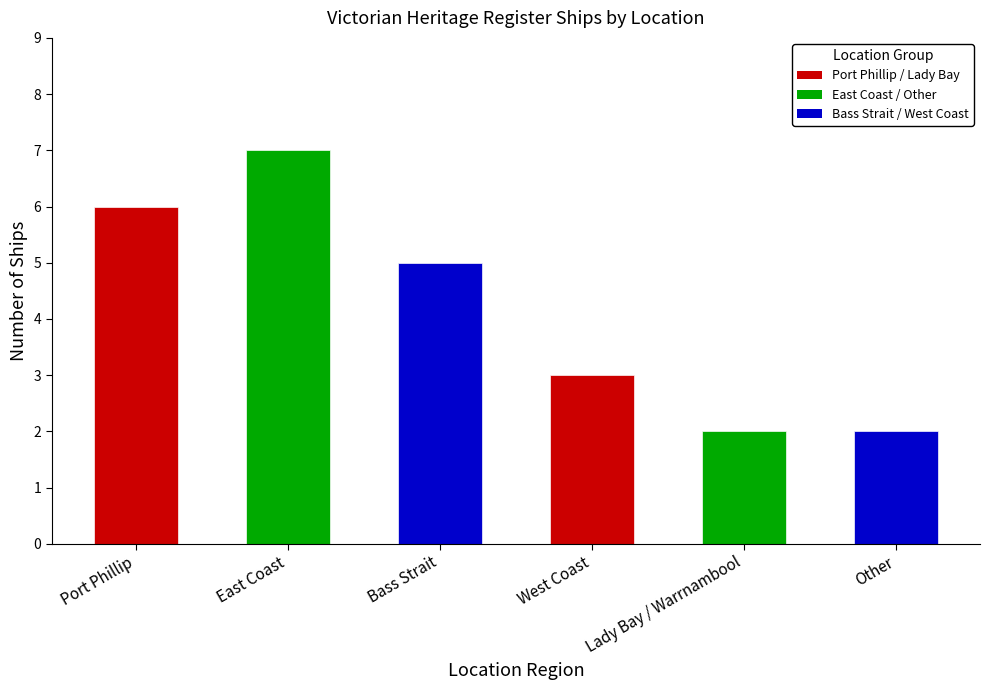

The value at Other is 3. True or false?

False